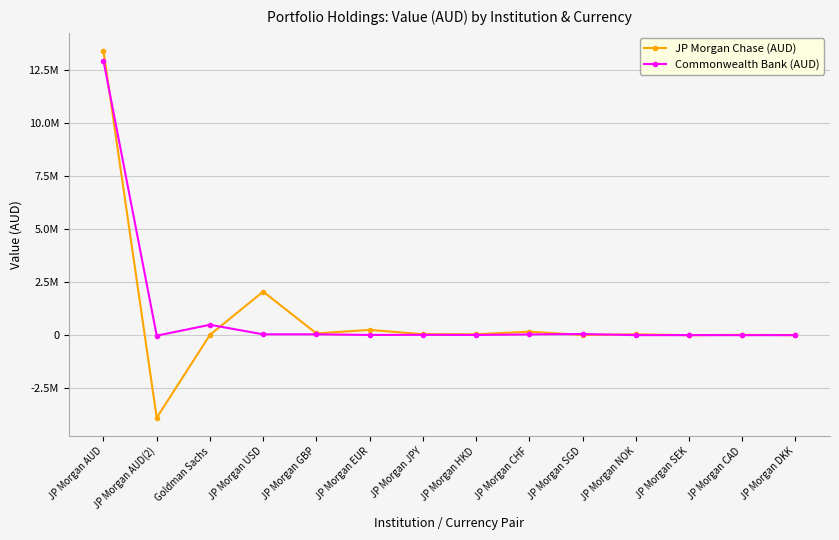

How many positive values does the JP Morgan Chase (AUD) series have?

13